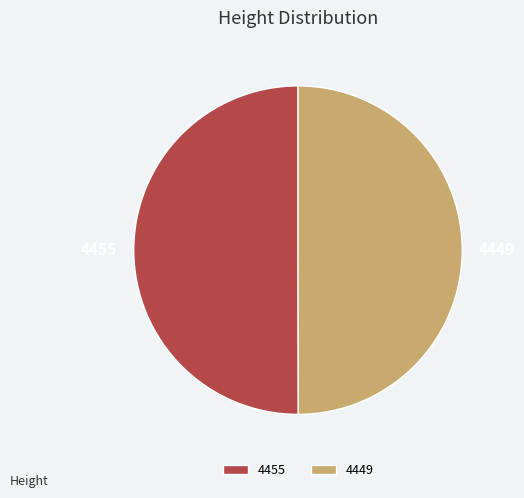

The 4449 slice represents 50% of the pie. True or false?

True